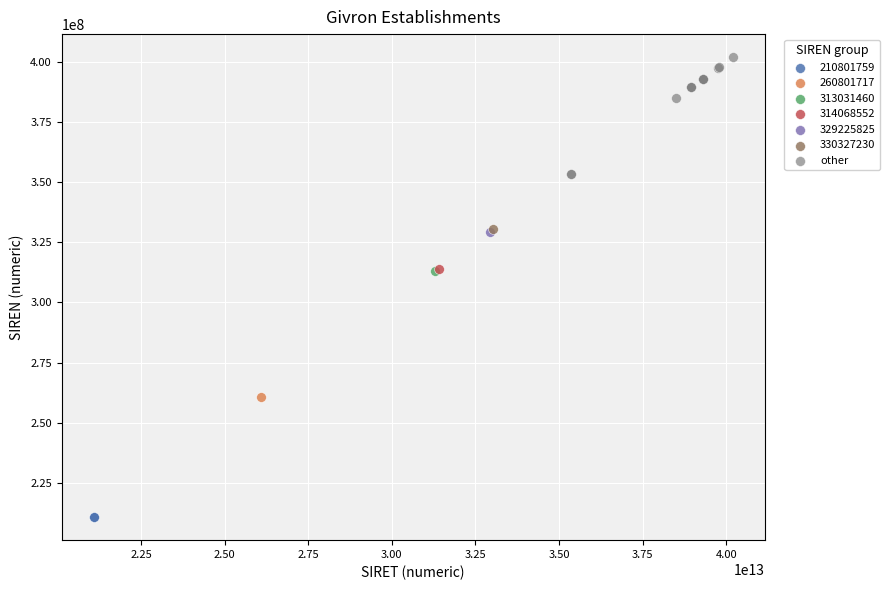

What are all the series names shown in the legend?

210801759, 260801717, 313031460, 314068552, 329225825, 330327230, other